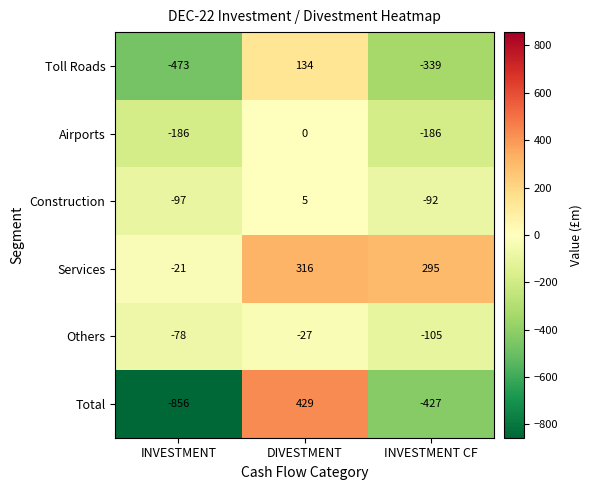

Is it true that Construction equals 5 at DIVESTMENT?

True